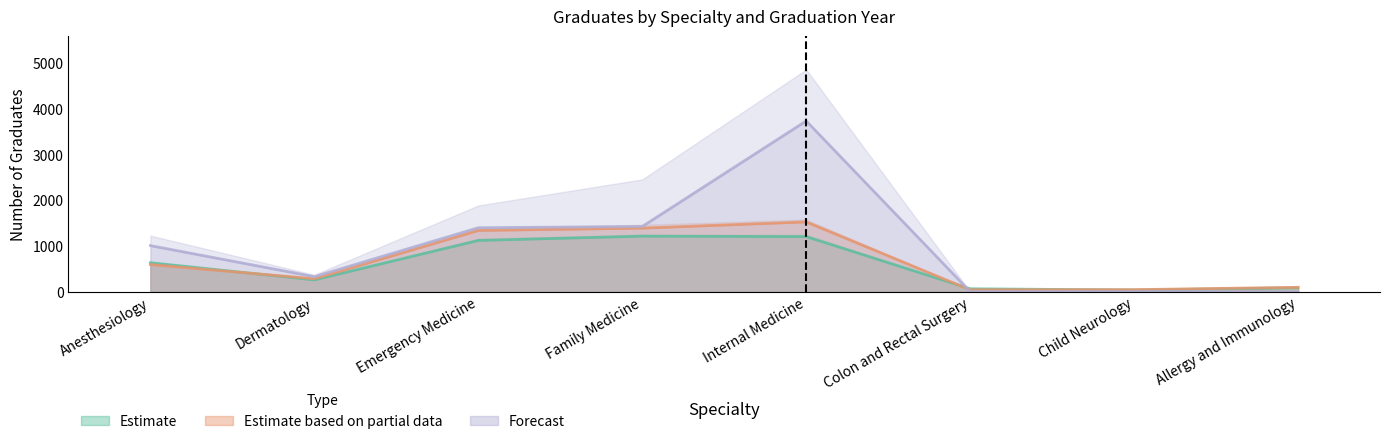

At which label is MD-Other 2009-10 closest to 783?

Anesthesiology